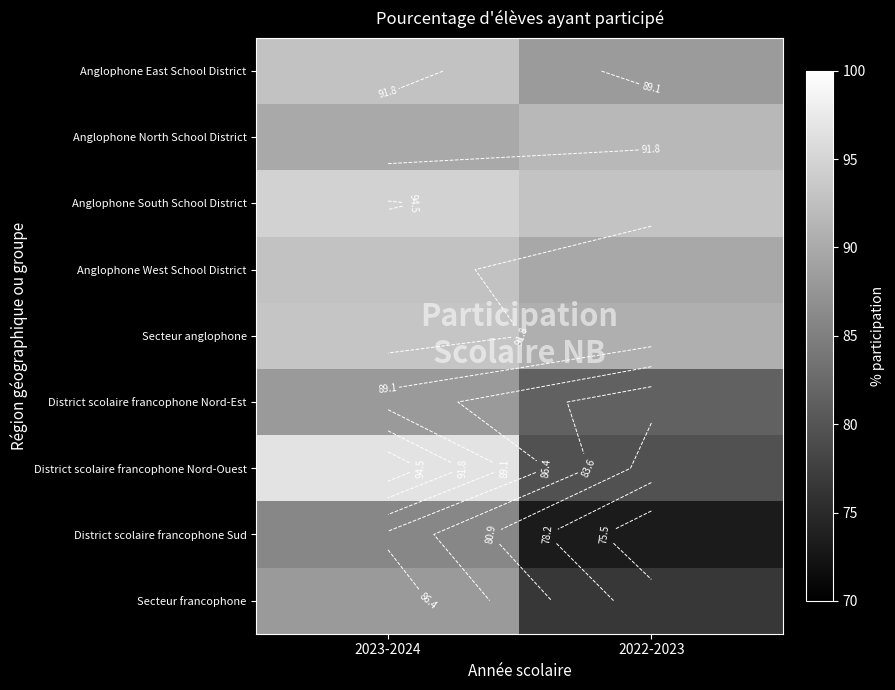

What is the difference between the maximum and minimum values in the Secteur anglophone series?

2.6